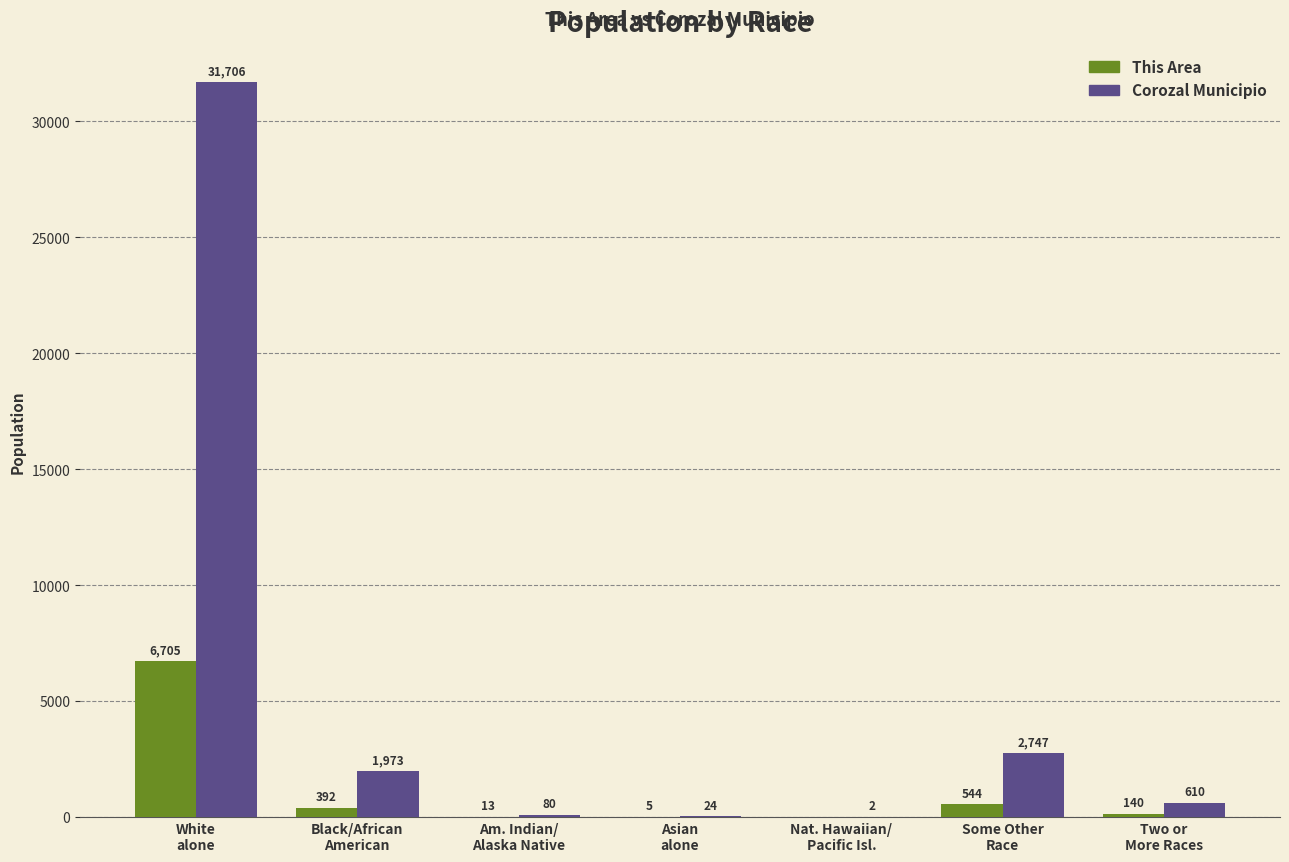

Where does the Corozal Municipio series first go above 610?

White
alone